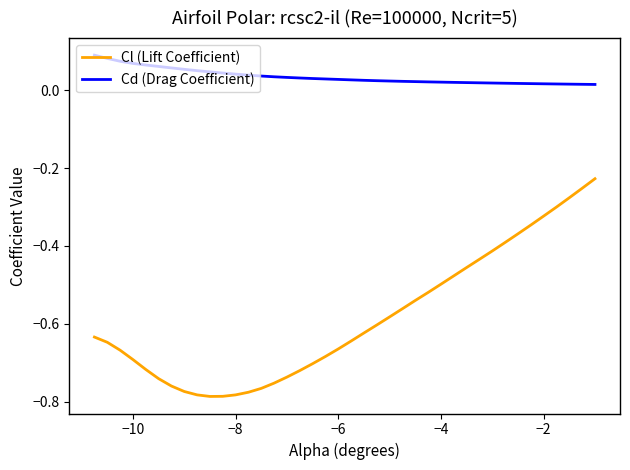

List the series in order of their peak value, highest first.

Cd (Drag Coefficient), Cl (Lift Coefficient)